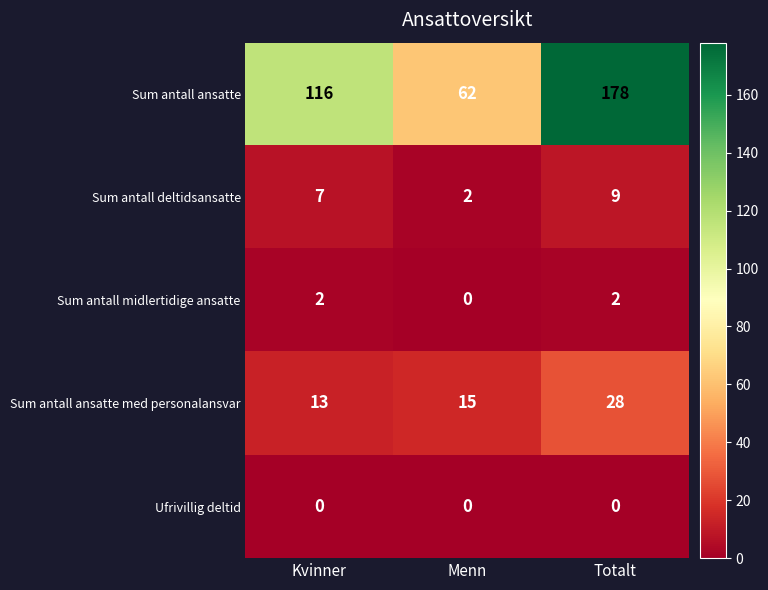

What is the maximum value shown in the chart?

178